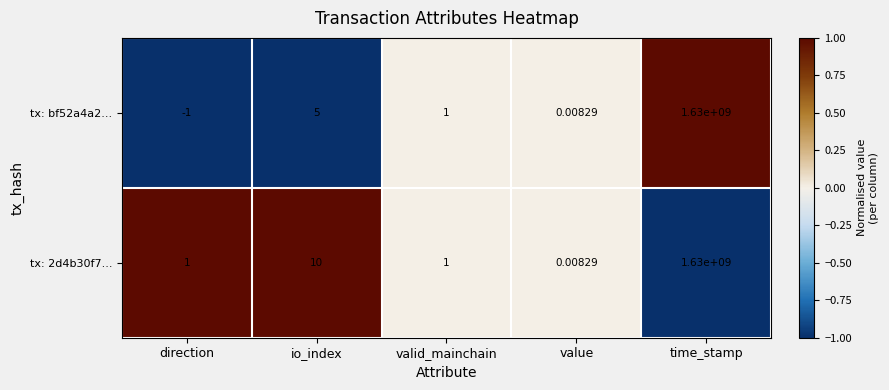

Which series has the largest total across all categories?

tx: 2d4b30f7...